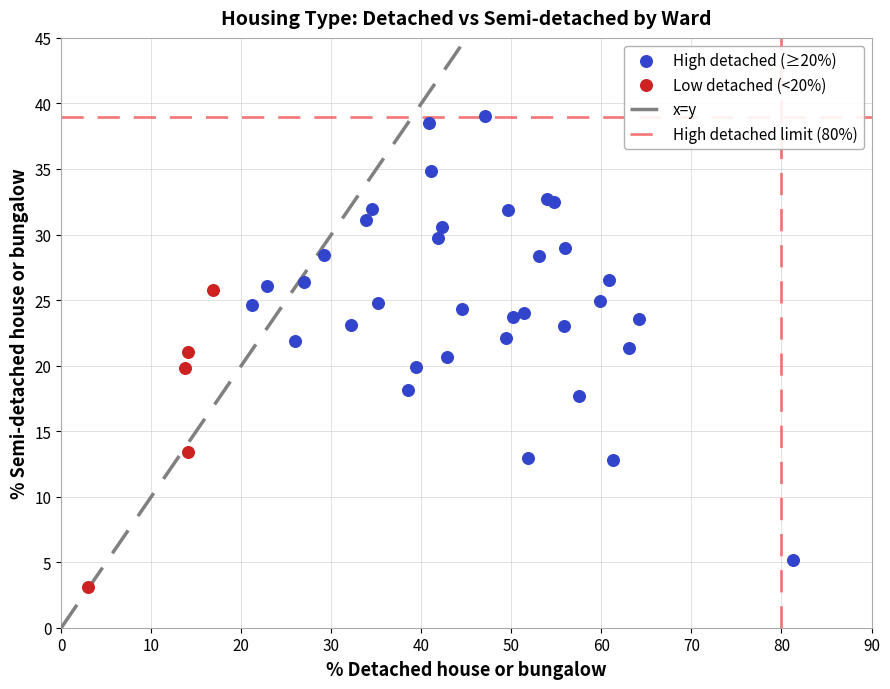

Which series reaches the minimum Y coordinate?

Low detached (<20%)